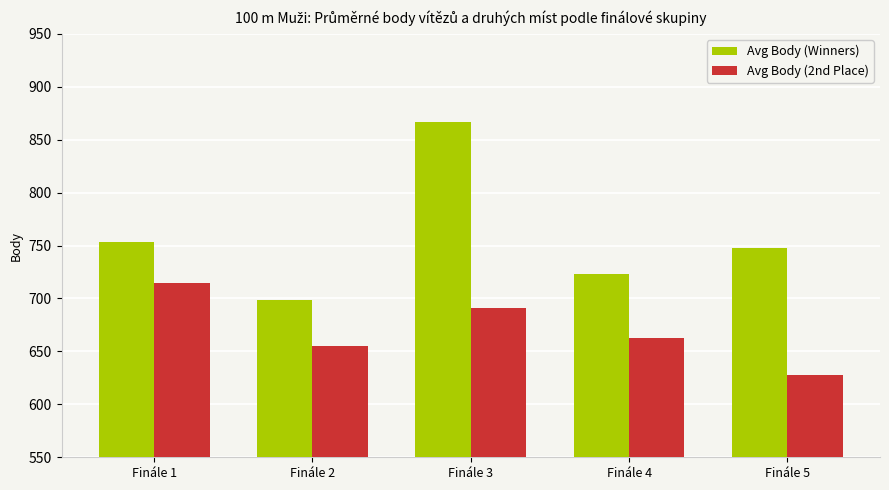

What is the smallest value displayed?

628